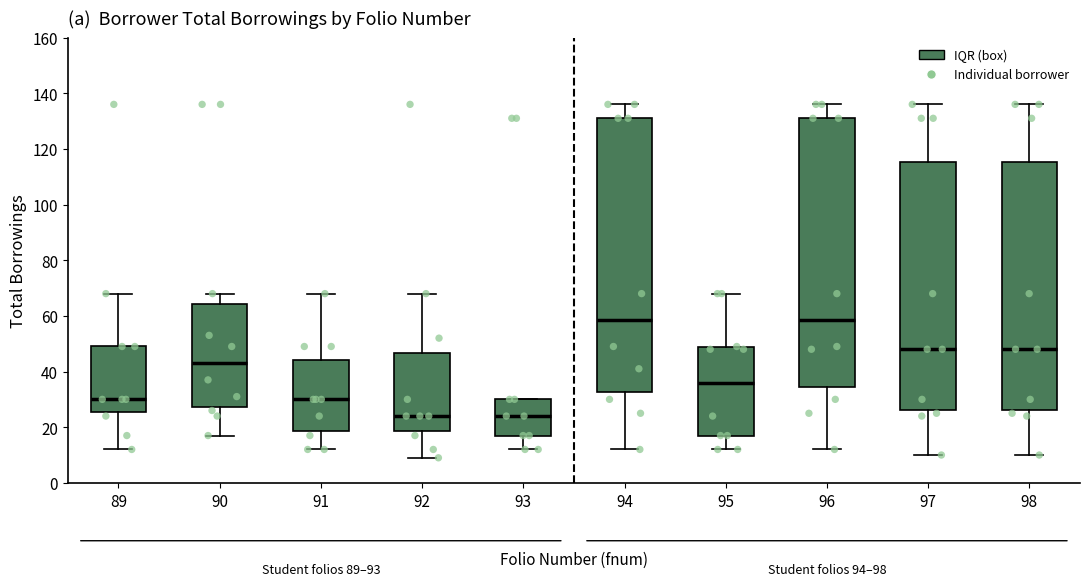

Reading left to right, transcribe this box plot: for each box, give where its median line is, the range the box spans, and where its two whiskers end, as read against the y-axis. The values are not printed on the chart, so give them approximately, as read against the axis.

89: median 30, box 26 to 50, whiskers 12 to 68
90: median 44, box 28 to 64, whiskers 18 to 68
91: median 30, box 18 to 44, whiskers 12 to 68
92: median 24, box 18 to 46, whiskers 10 to 68
93: median 24, box 18 to 30, whiskers 12 to 30
94: median 58, box 32 to 132, whiskers 12 to 136
95: median 36, box 18 to 48, whiskers 12 to 68
96: median 58, box 34 to 132, whiskers 12 to 136
97: median 48, box 26 to 116, whiskers 10 to 136
98: median 48, box 26 to 116, whiskers 10 to 136